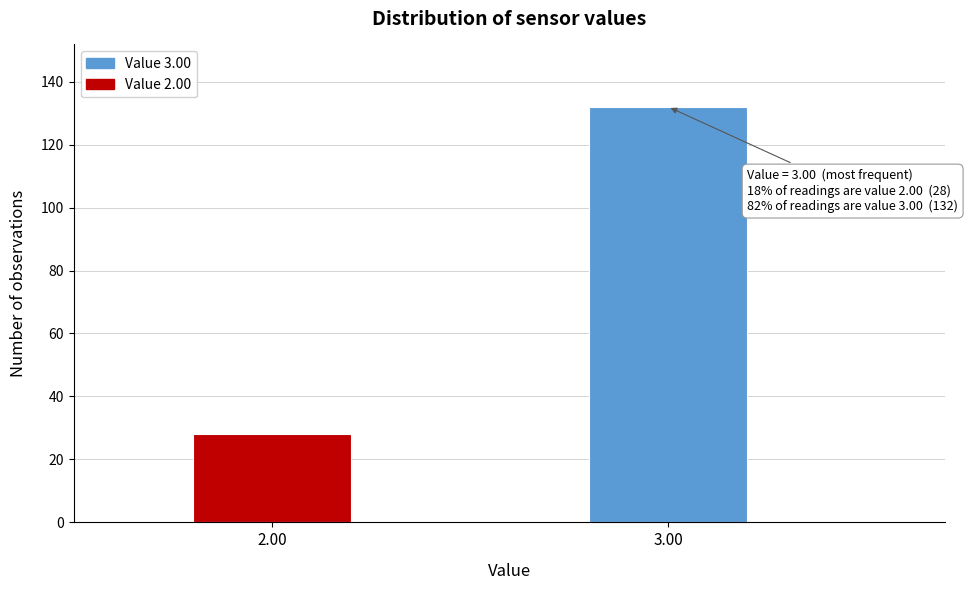

Reading left to right, transcribe all the data shown in this chart.

28	132